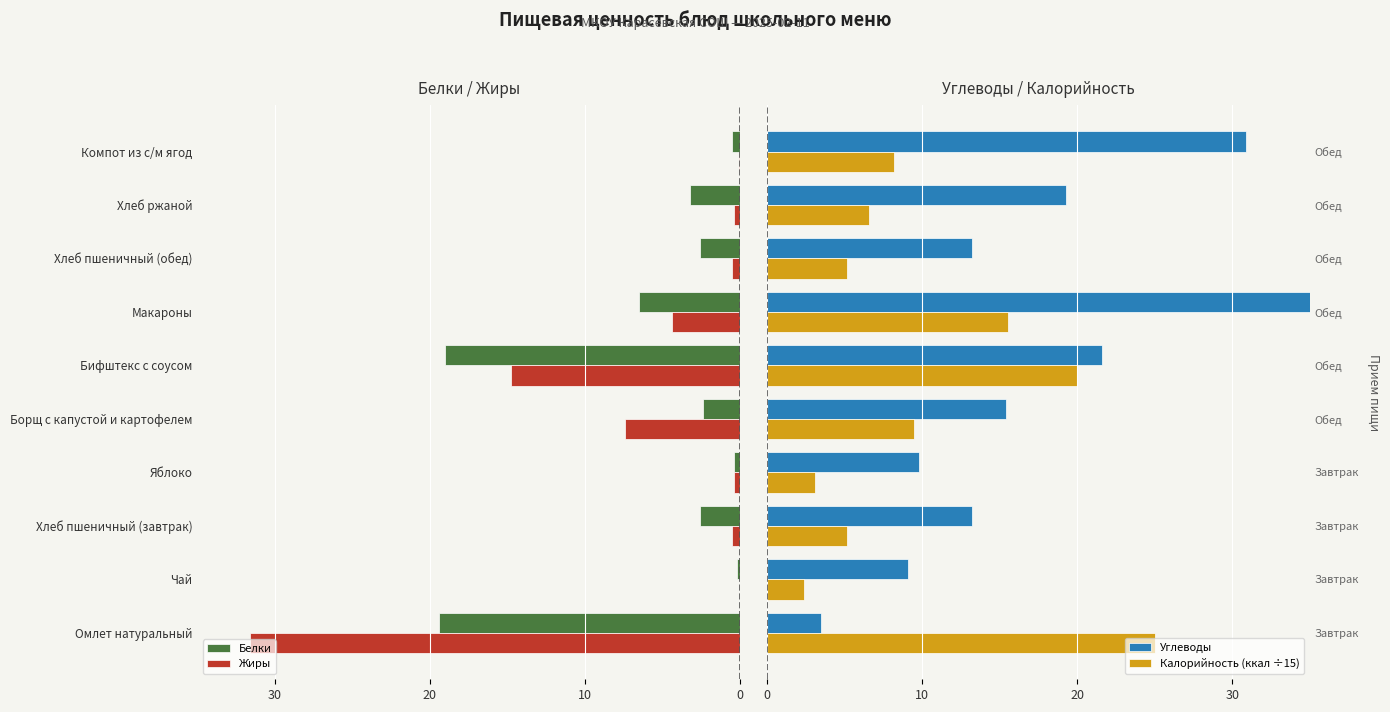

Which series has the largest total across all categories?

Углеводы